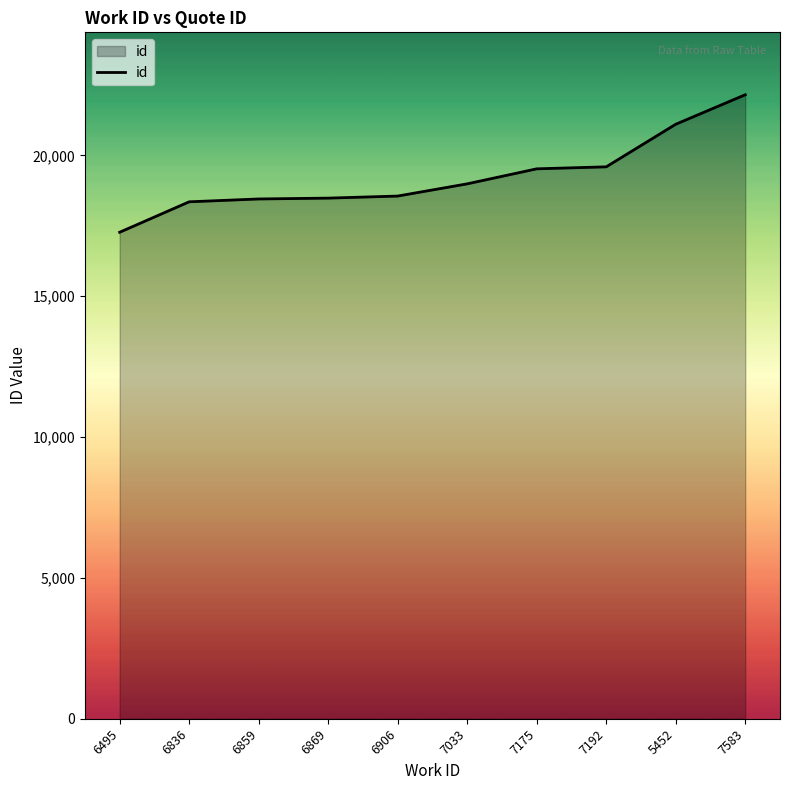

What is the difference between the values at 7583 and 6859?

3701